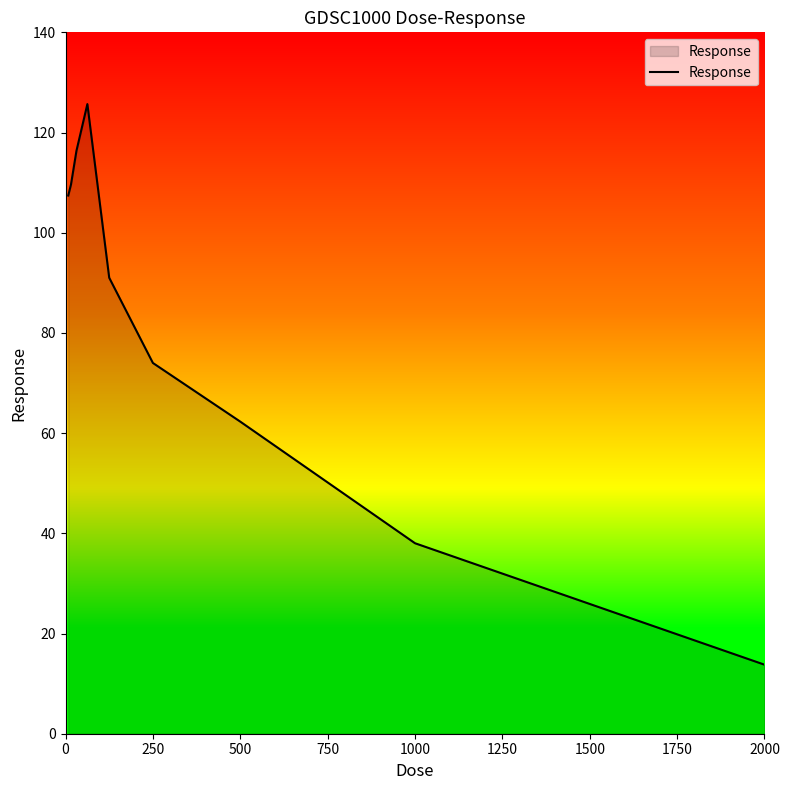

What is the greatest value displayed?

125.7